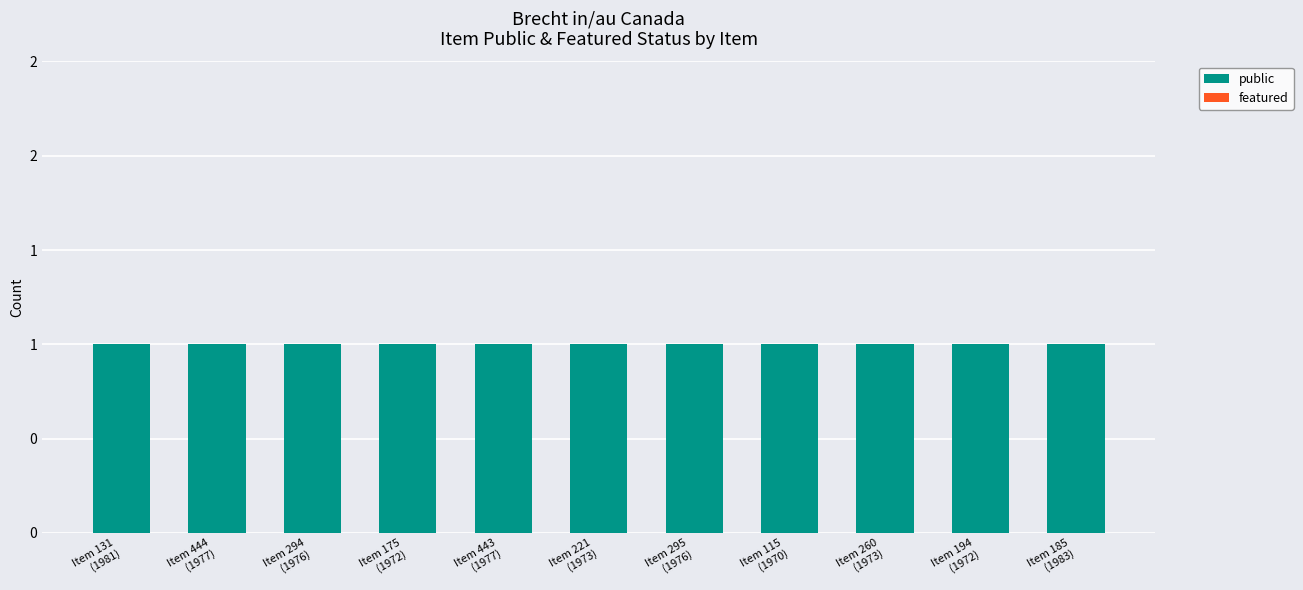

Read the public value at Item 175
(1972).

1